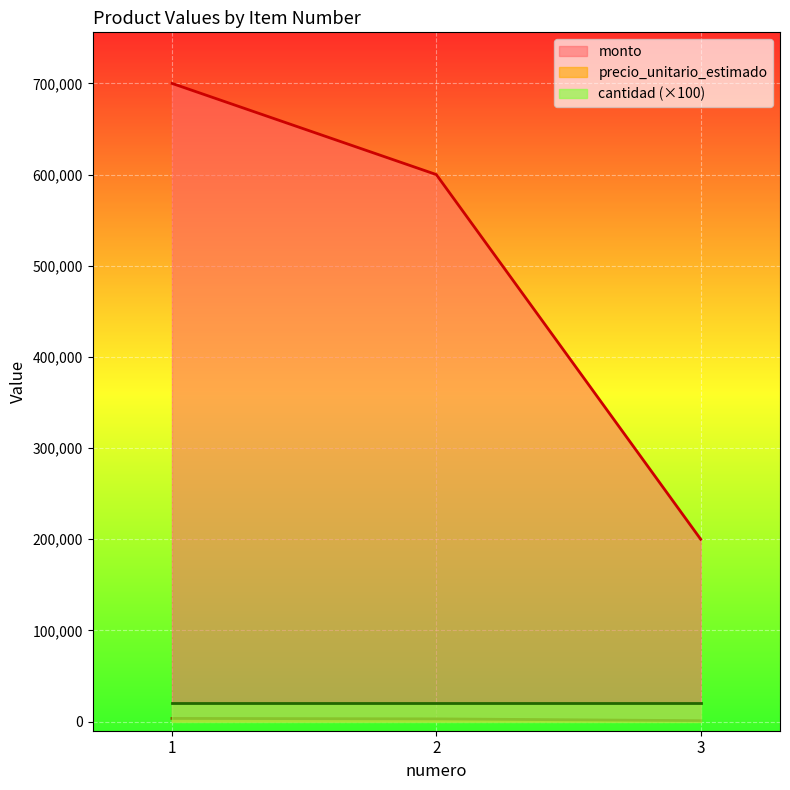

Which series has the largest total across all categories?

monto